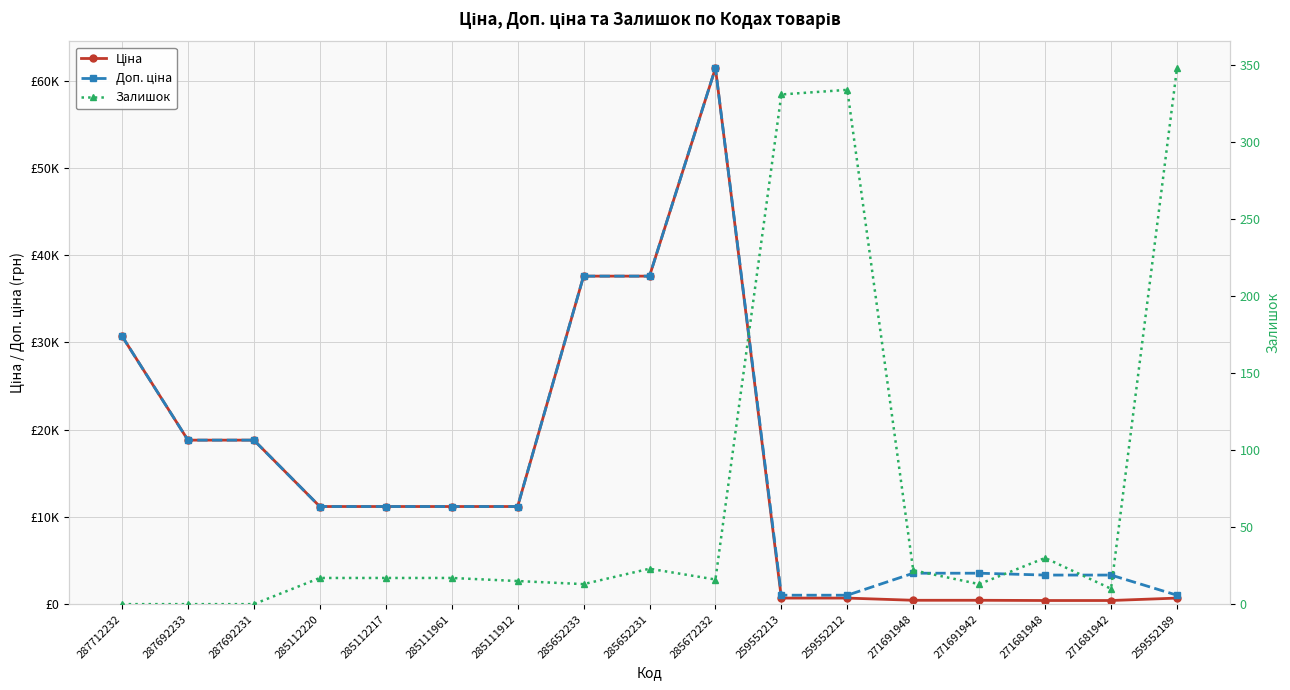

At which label does Залишок reach its minimum?

287712232